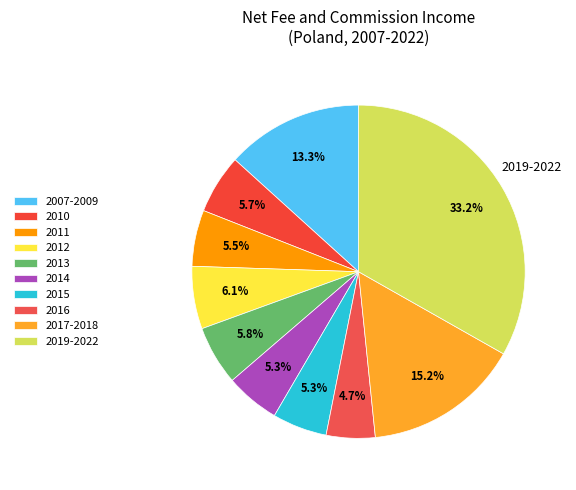

Which slice is the largest?

2019-2022